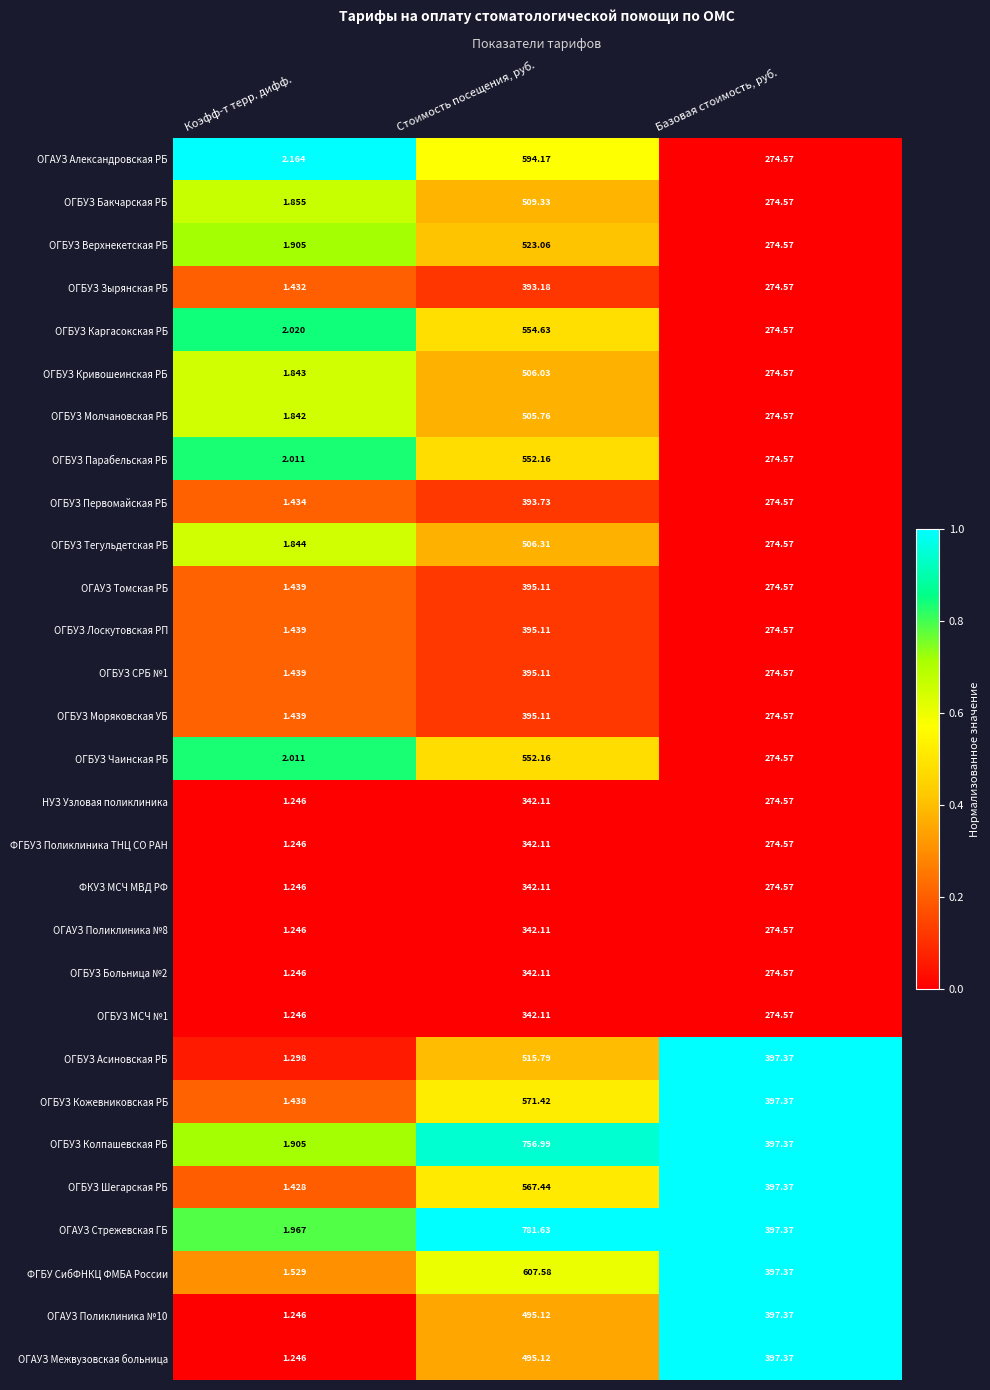

Which series has the widest spread of values?

ОГАУЗ Стрежевская ГБ